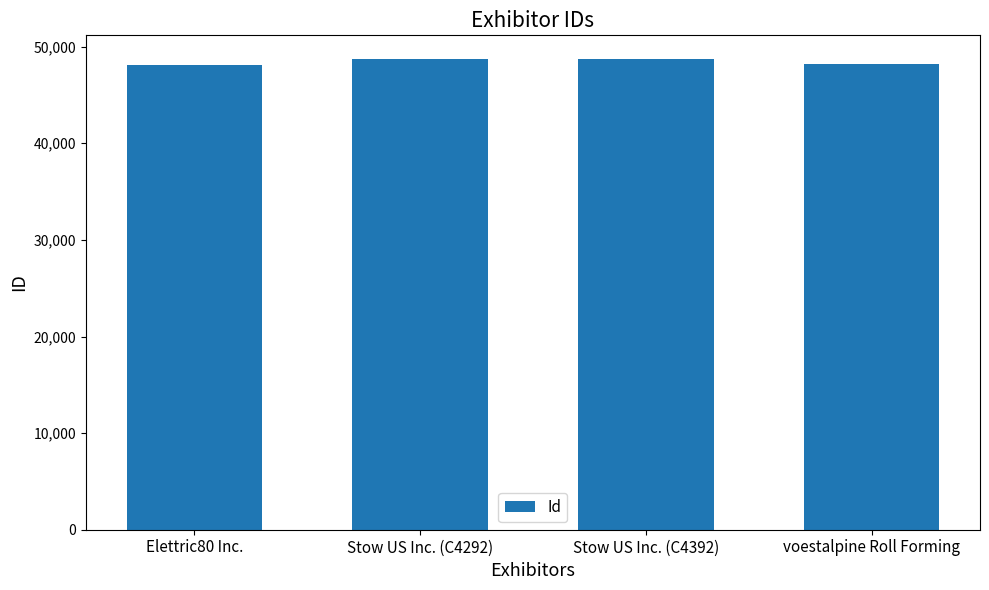

What is the greatest value displayed?

48738